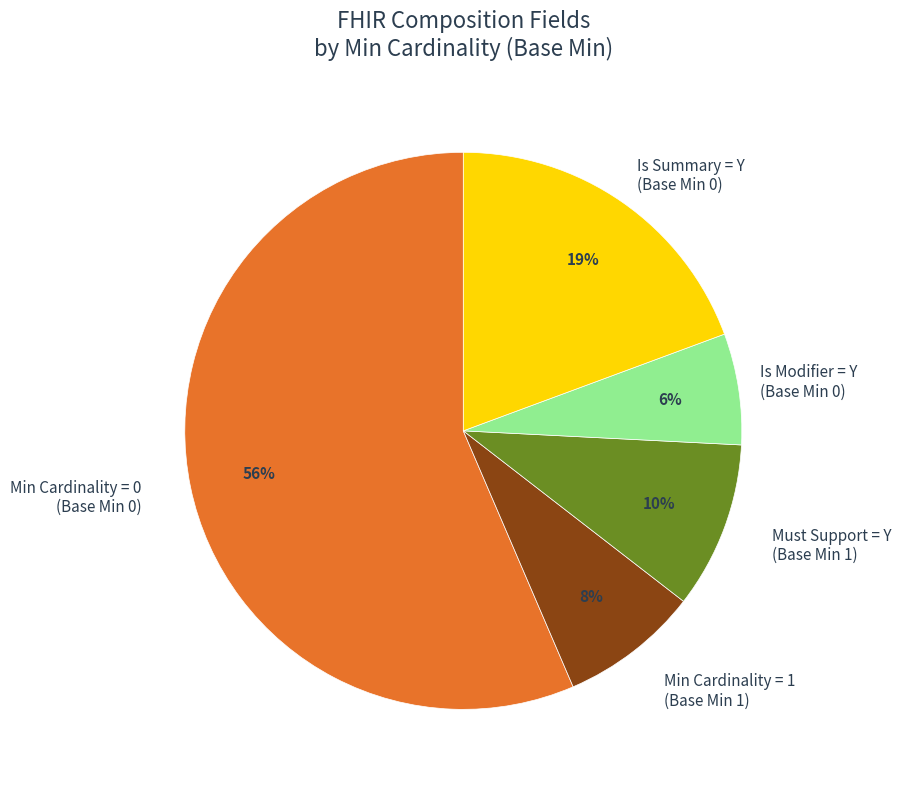

Is the sum of Is Summary = Y (Base Min 0) and Min Cardinality = 1 (Base Min 1) greater than half?

No